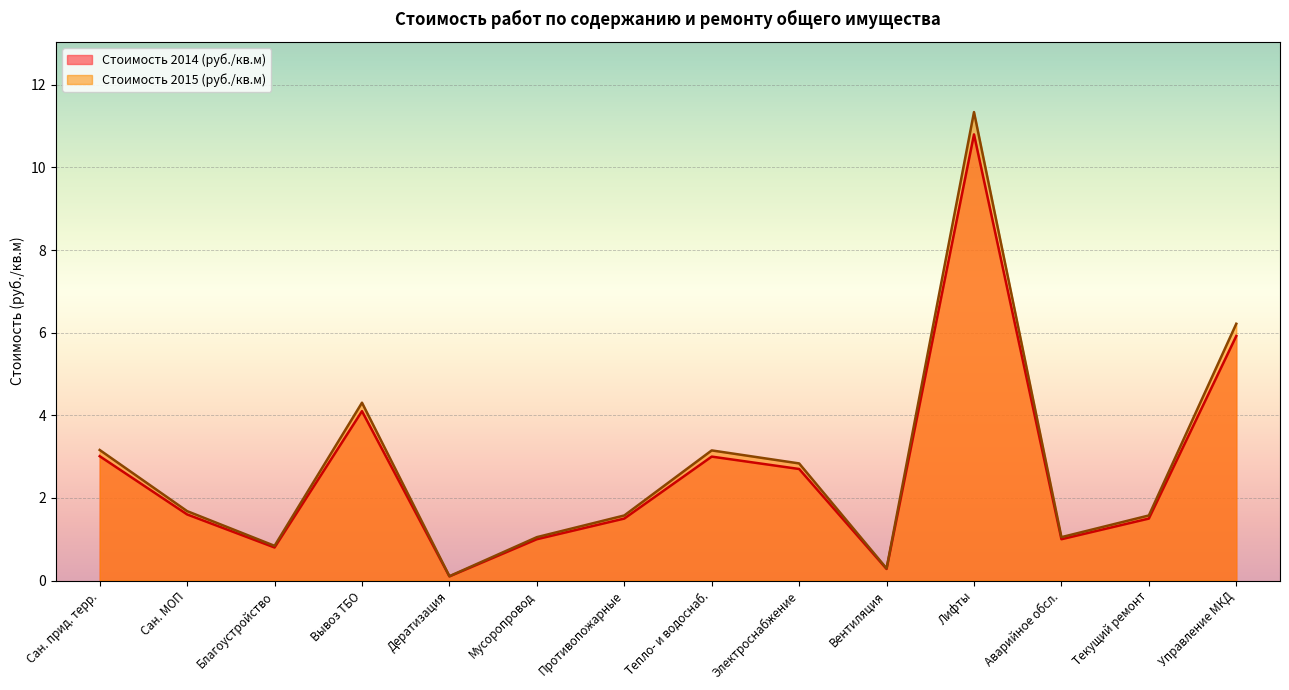

Does the chart display data point markers on the line(s)?

No